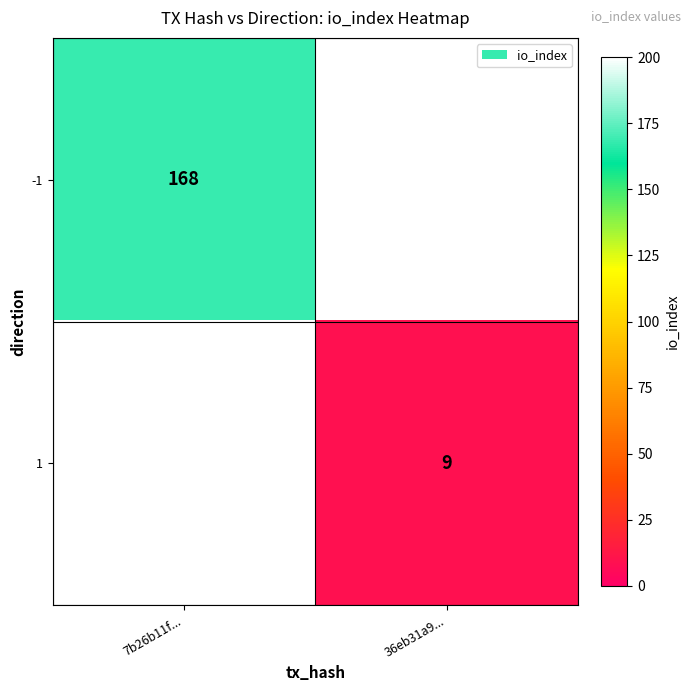

True or false: 1 has a value of 9 at 36eb31a9....

True